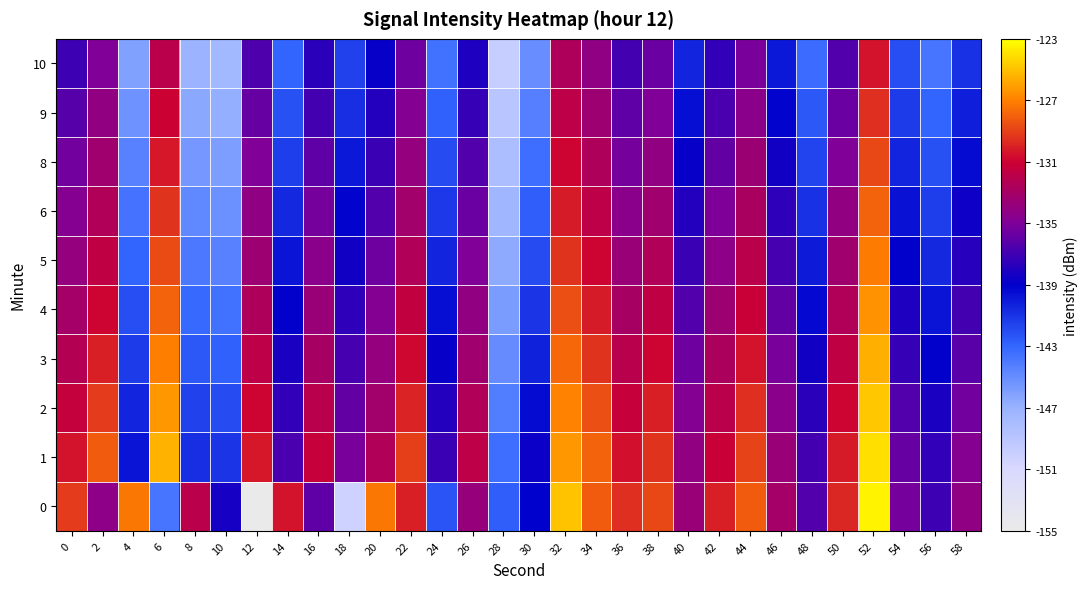

At which category is the sum across all series the highest?

52